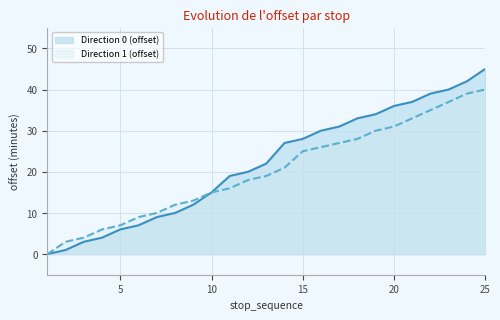

Where does the Direction 0 (offset) series first go above 22?

14